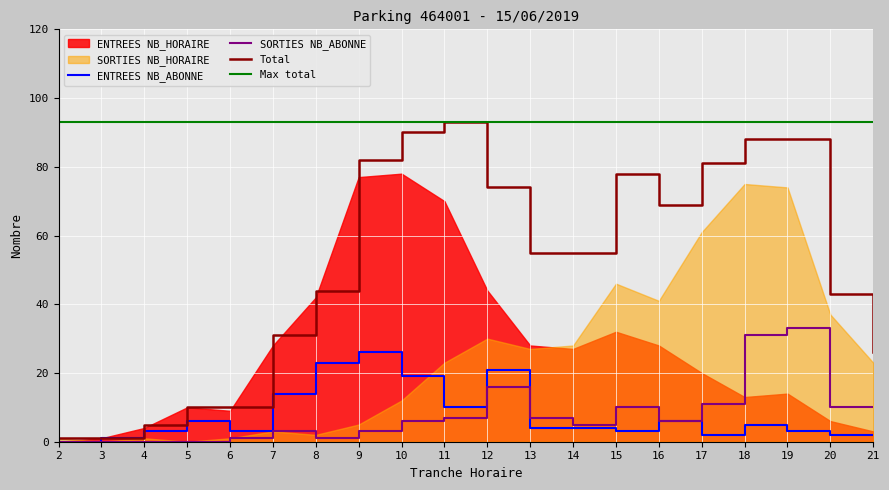

What is the maximum value for Total?

93